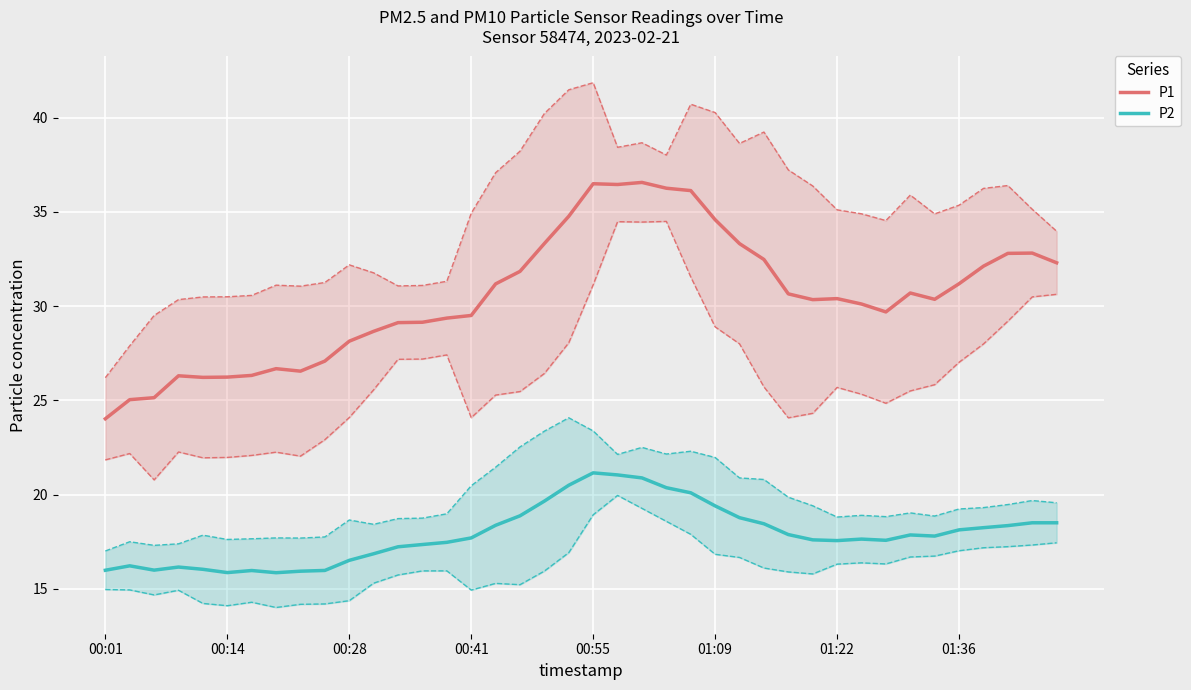

What is the difference between the highest and lowest values at 8?

10.6